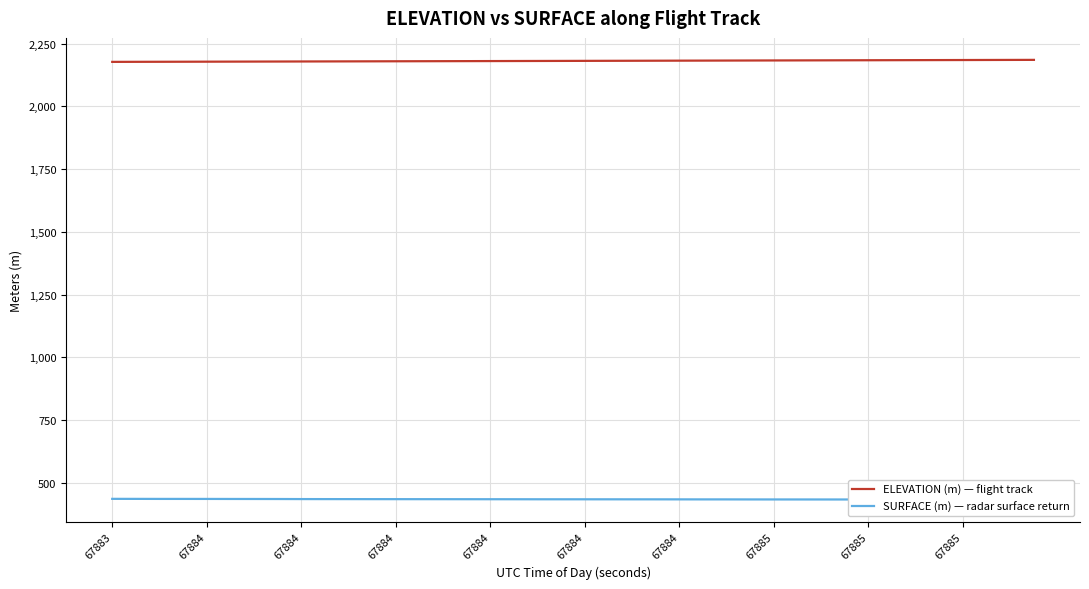

What is the difference between the maximum and minimum values in the SURFACE (m) — radar surface return series?

2.9